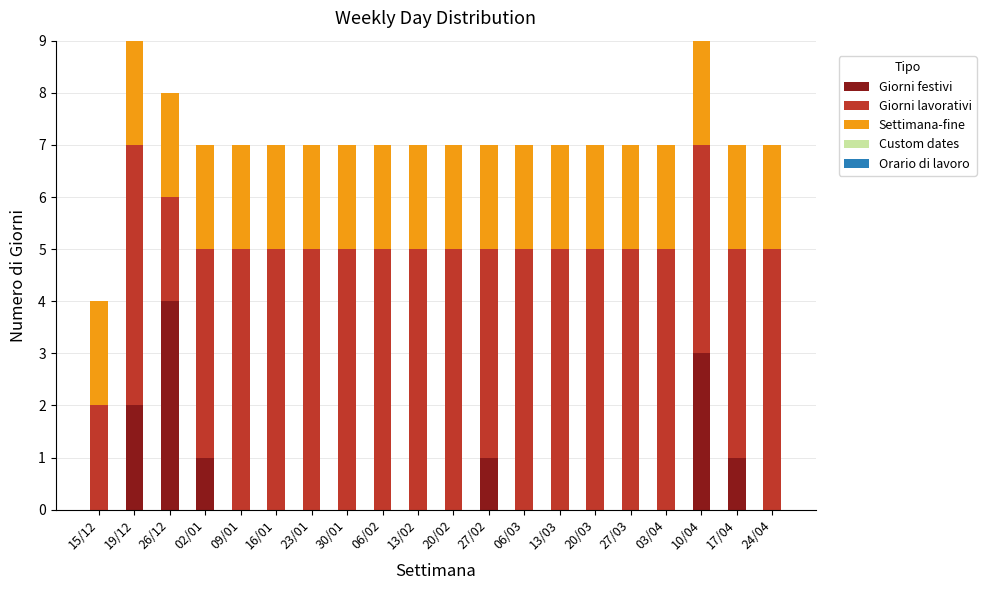

What is the maximum value for Giorni festivi?

4